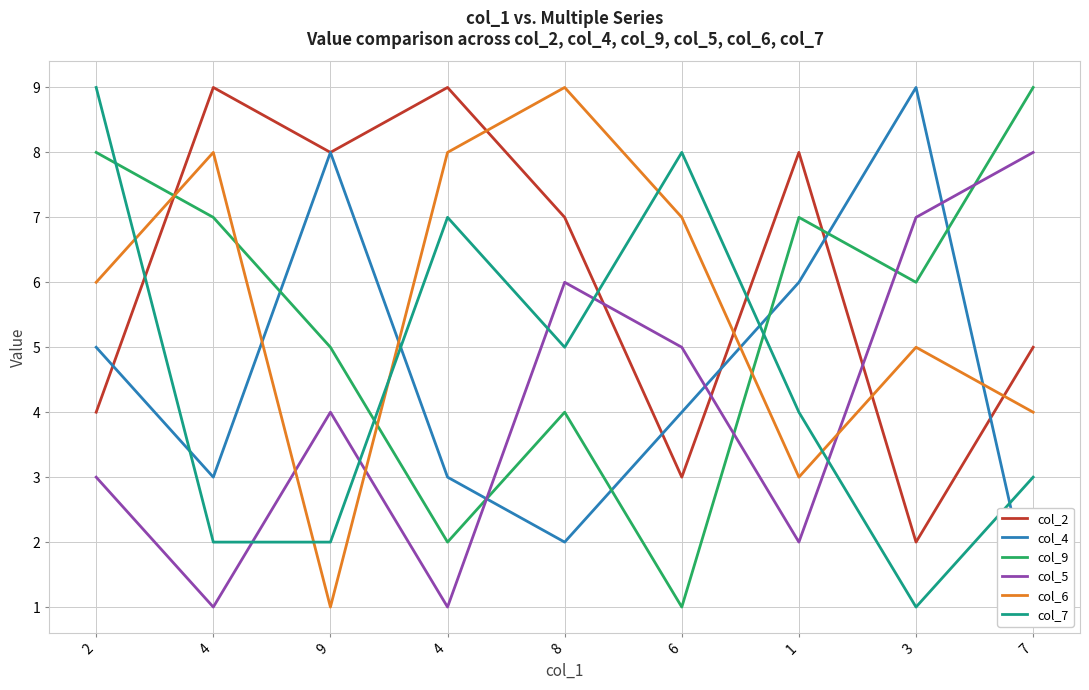

Reading left to right, extract all data points from this chart.

col_2: 4	9	8	9	7	3	8	2	5
col_4: 5	3	8	3	2	4	6	9	1
col_9: 8	7	5	2	4	1	7	6	9
col_5: 3	1	4	1	6	5	2	7	8
col_6: 6	8	1	8	9	7	3	5	4
col_7: 9	2	2	7	5	8	4	1	3